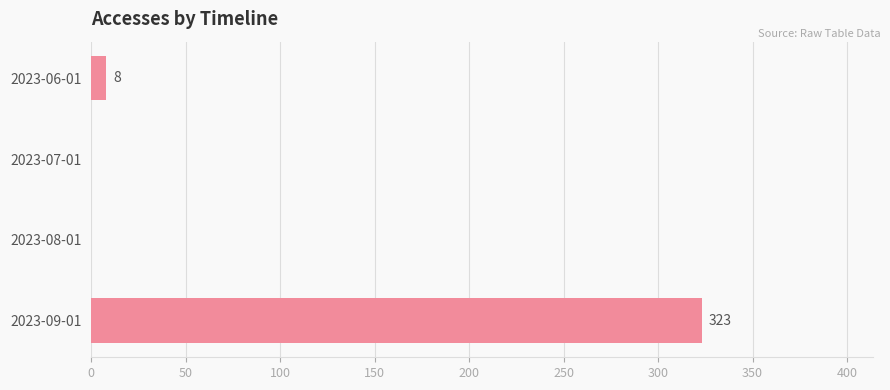

What is the sum of the values at 2023-09-01 and 2023-07-01?

323